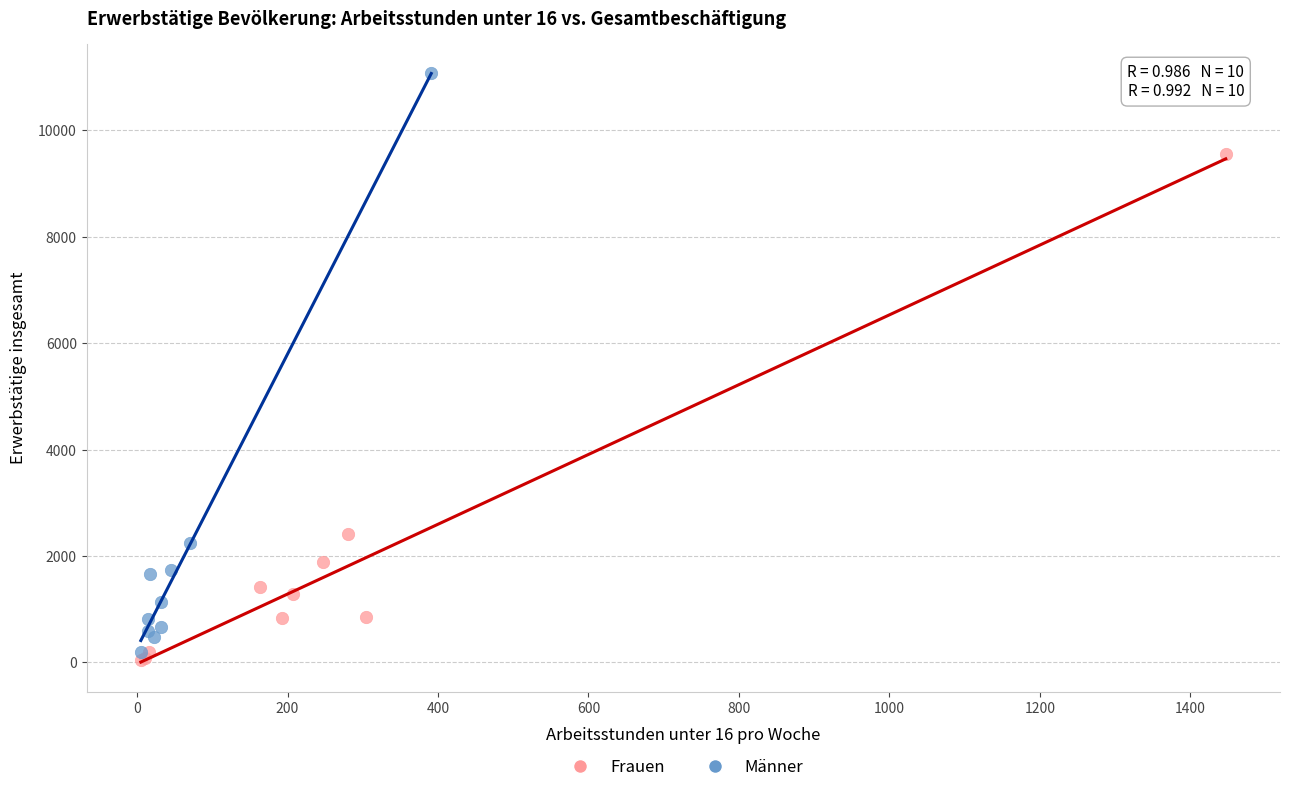

Which series contains the lowest Y value?

Frauen